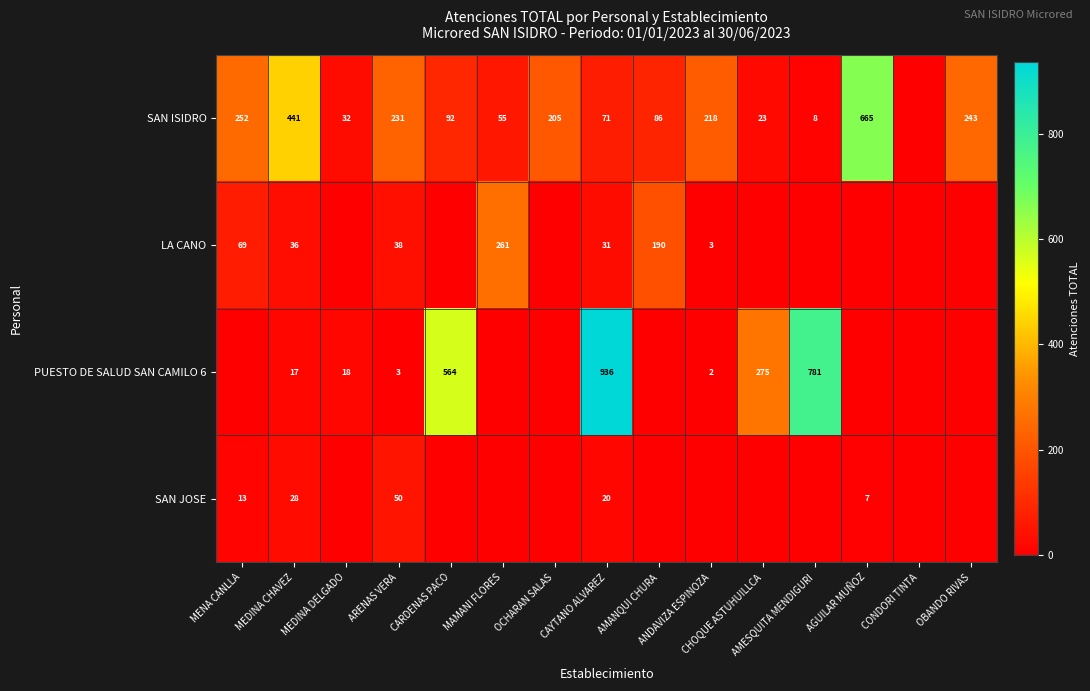

How many values in the PUESTO DE SALUD SAN CAMILO 6 series exceed 2?

7